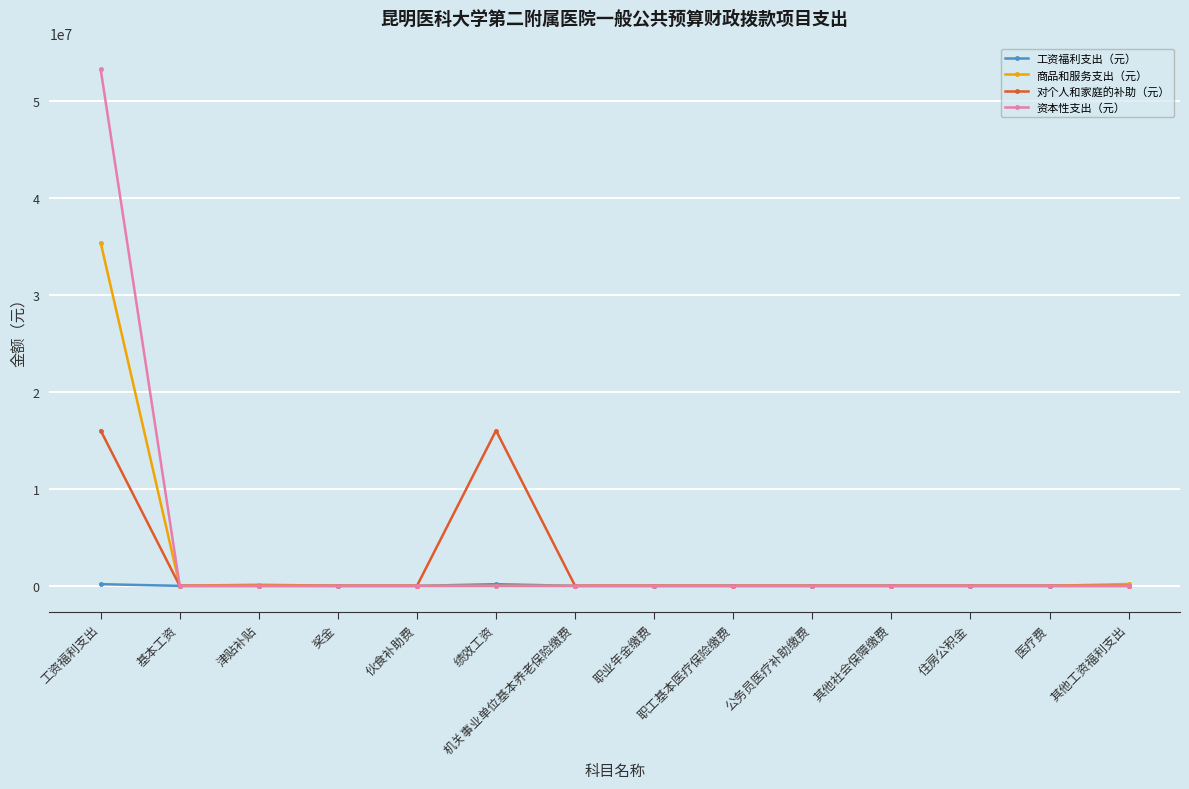

Which series has the largest range (max minus min)?

资本性支出（元）